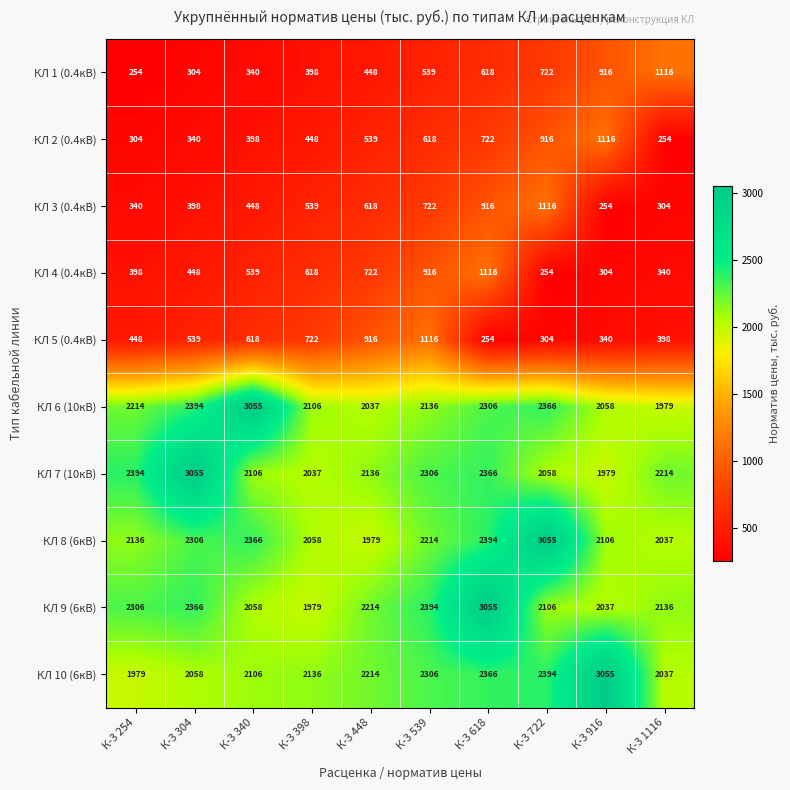

What is the sum of all КЛ 8 (6кВ) values?

22651